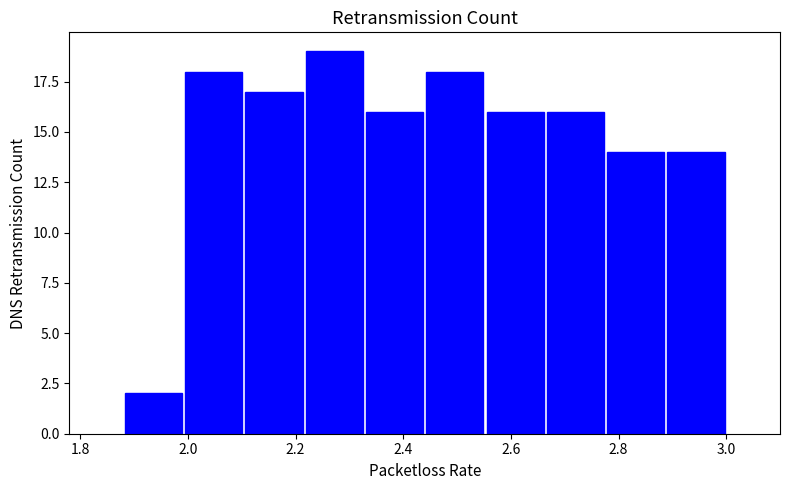

Reading left to right, list every bar in this chart as the range it spans on the x-axis followed by its height. Neither the bar edges nor the heights are printed on the chart, so give them approximately, as read against the axes.

1.880 to 1.992: 2
1.992 to 2.104: 18
2.104 to 2.216: 17
2.216 to 2.328: 19
2.328 to 2.440: 16
2.440 to 2.552: 18
2.552 to 2.664: 16
2.664 to 2.776: 16
2.776 to 2.888: 14
2.888 to 3.000: 14